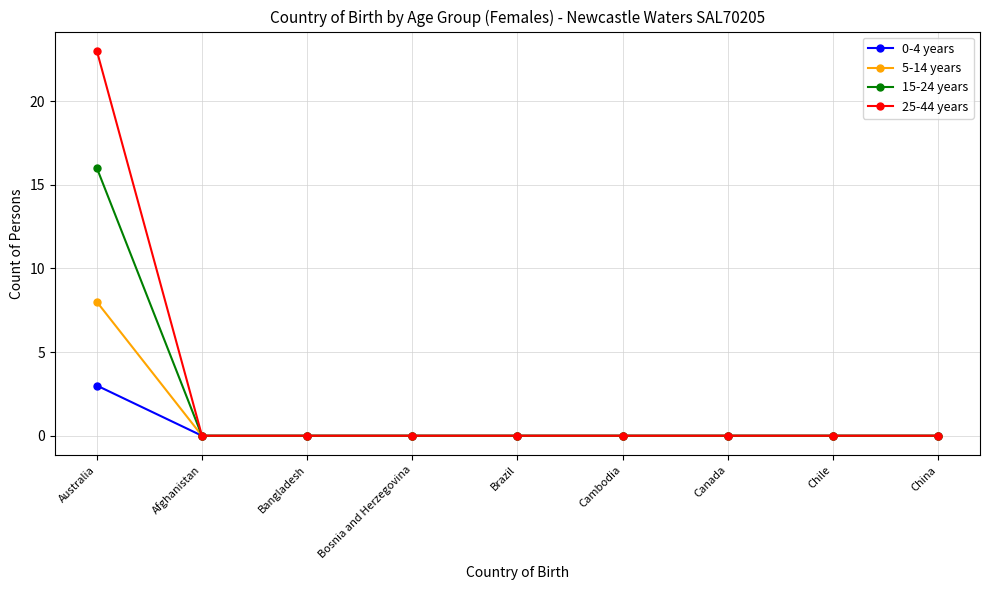

Is it true that 15-24 years equals -6 at Canada?

False